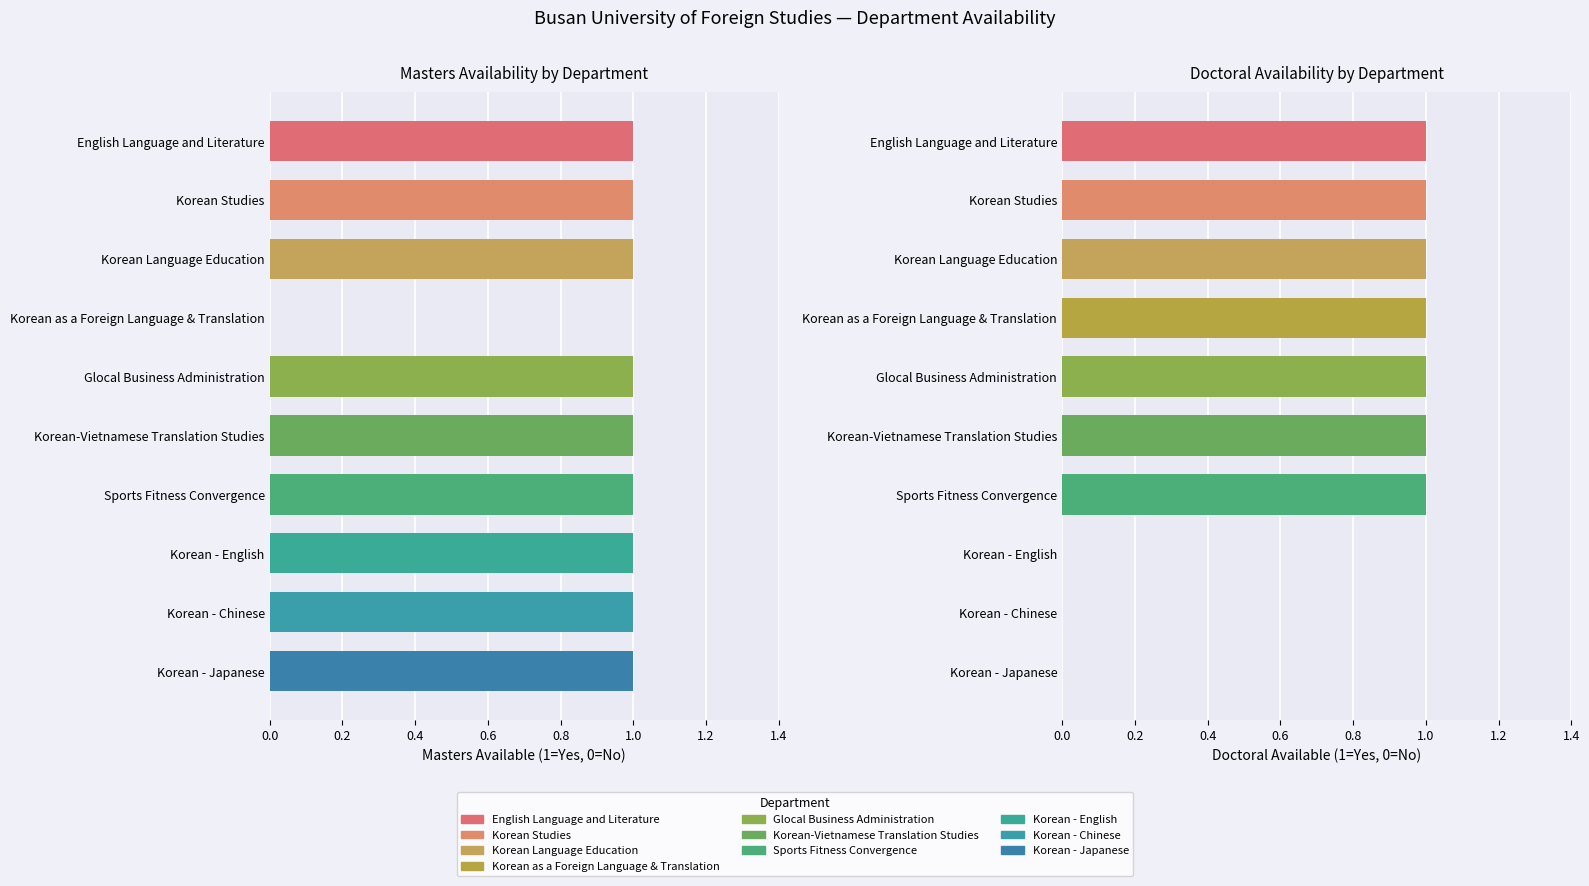

What position from the left is Korean Studies?

2